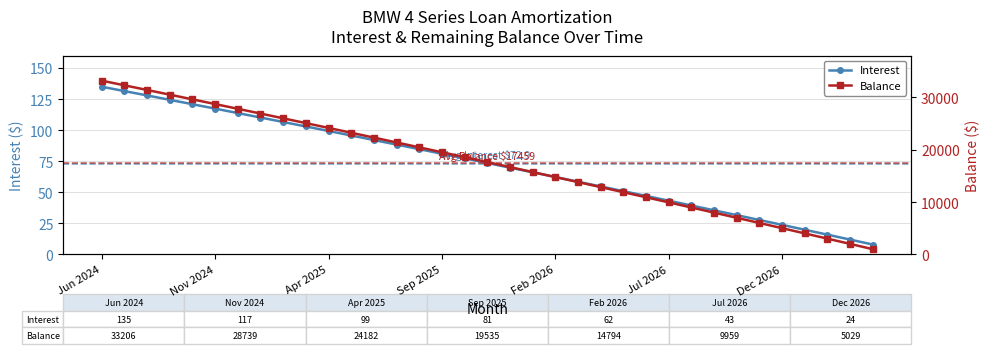

Reading left to right, extract all data points from this chart.

Interest: Jun 2024=134.9	Jul 2024=131.4	Aug 2024=127.9	Sep 2024=124.4	Oct 2024=120.9	Nov 2024=117.3	Dec 2024=113.8	Jan 2025=110.2	Feb 2025=106.6	Mar 2025=103.0	Apr 2025=99.4	May 2025=95.7	Jun 2025=92.1	Jul 2025=88.4	Aug 2025=84.7	Sep 2025=81.0	Oct 2025=77.3	Nov 2025=73.6	Dec 2025=69.9	Jan 2026=66.1	Feb 2026=62.3	Mar 2026=58.6	Apr 2026=54.8	May 2026=51.0	Jun 2026=47.1	Jul 2026=43.3	Aug 2026=39.4	Sep 2026=35.5	Oct 2026=31.7	Nov 2026=27.8	Dec 2026=23.8	Jan 2027=19.9	Feb 2027=16.0	Mar 2027=12.0	Apr 2027=8.0
Balance: Jun 2024=33206.0	Jul 2024=32320.0	Aug 2024=31430.0	Sep 2024=30537.0	Oct 2024=29640.0	Nov 2024=28739.0	Dec 2024=27835.0	Jan 2025=26927.0	Feb 2025=26016.0	Mar 2025=25101.0	Apr 2025=24182.0	May 2025=23260.0	Jun 2025=22334.0	Jul 2025=21405.0	Aug 2025=20472.0	Sep 2025=19535.0	Oct 2025=18594.0	Nov 2025=17650.0	Dec 2025=16702.0	Jan 2026=15750.0	Feb 2026=14794.0	Mar 2026=13835.0	Apr 2026=12872.0	May 2026=11905.0	Jun 2026=10934.0	Jul 2026=9959.0	Aug 2026=8981.0	Sep 2026=7999.0	Oct 2026=7013.0	Nov 2026=6023.0	Dec 2026=5029.0	Jan 2027=4031.0	Feb 2027=3029.0	Mar 2027=2023.0	Apr 2027=1013.0